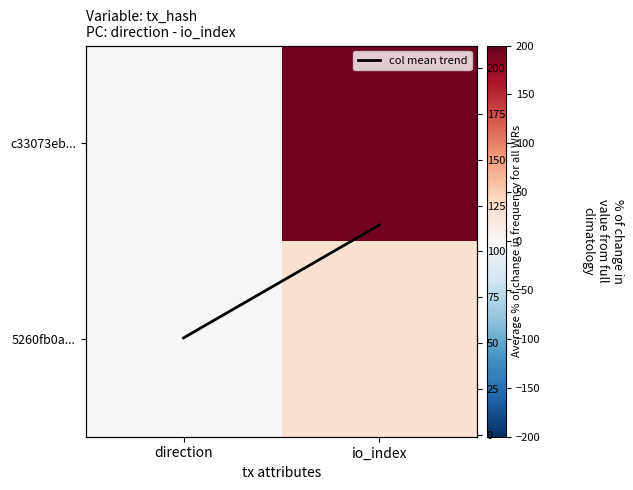

Is it true that c33073eb... equals 292.9 at io_index?

False